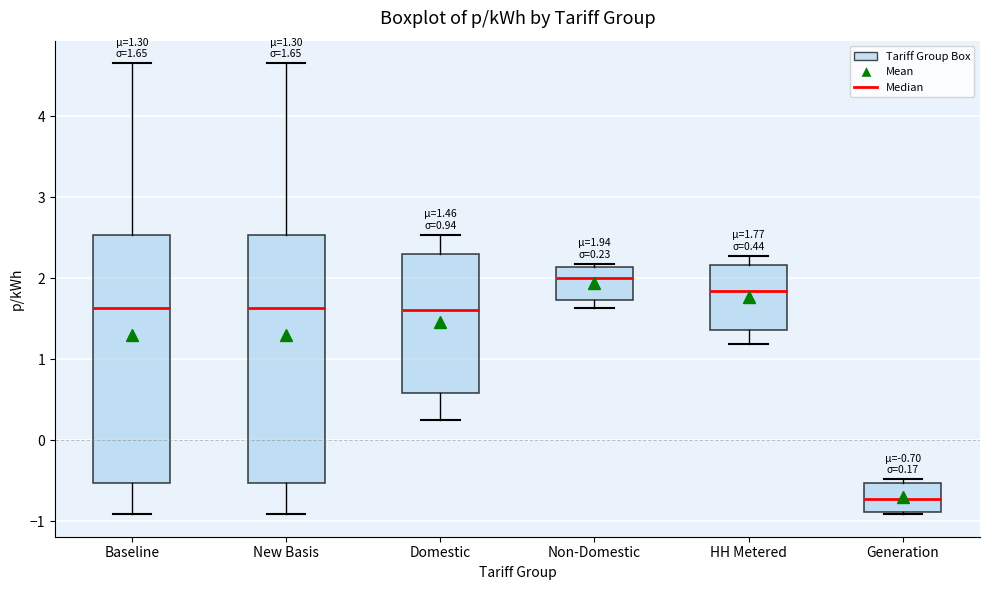

Which box's median line is the lowest?

Generation